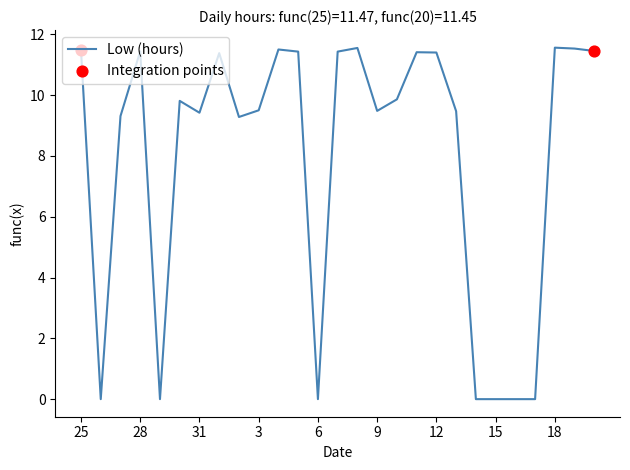

What is the maximum value shown in the chart?

11.6